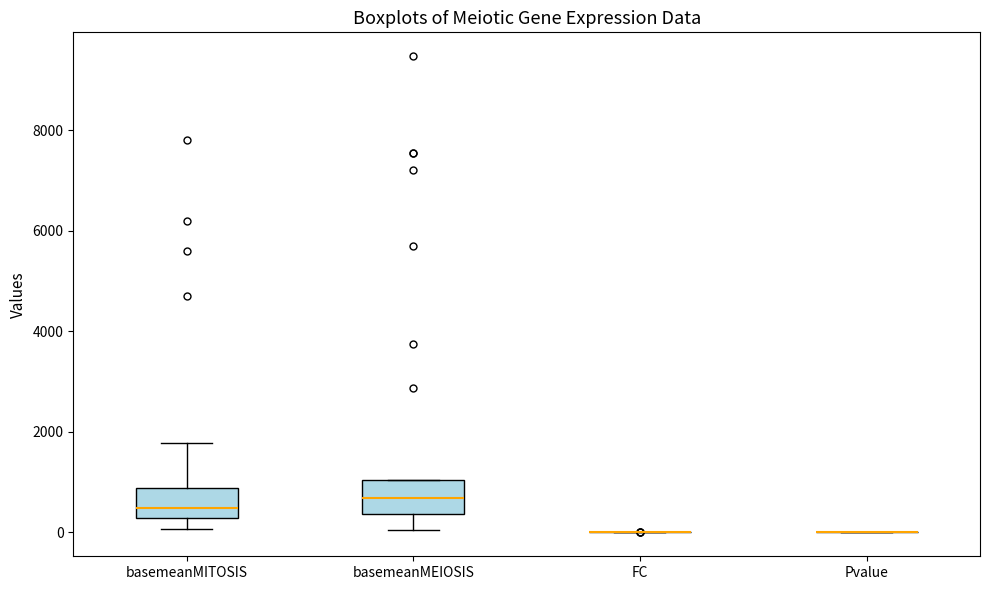

Reading left to right, read every box against the y-axis: the position of its median line, the range the box covers, and the ends of its whiskers. The values are not printed on the chart, so give them approximately, as read against the axis.

basemeanMITOSIS: median 400, box 200 to 800, whiskers 0 to 1800
basemeanMEIOSIS: median 600, box 400 to 1000, whiskers 0 to 1000
FC: box collapsed to a line at 0, whiskers 0 to 0
Pvalue: box collapsed to a line at 0, whiskers 0 to 0